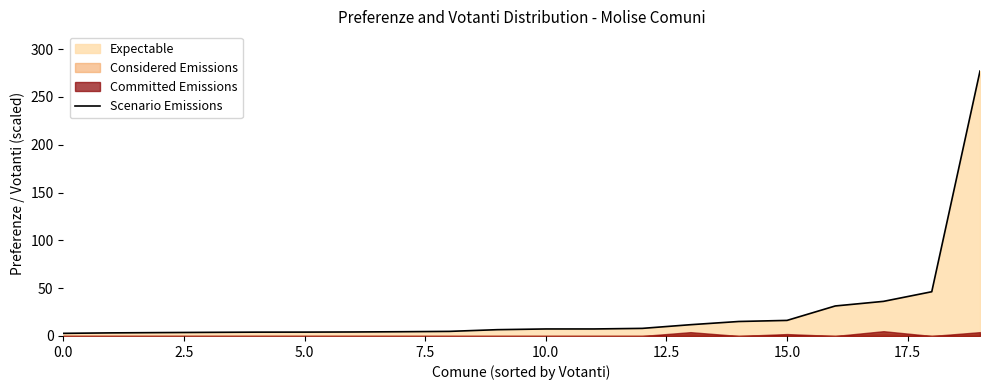

What is the value of the 13th point from the left?

7.9